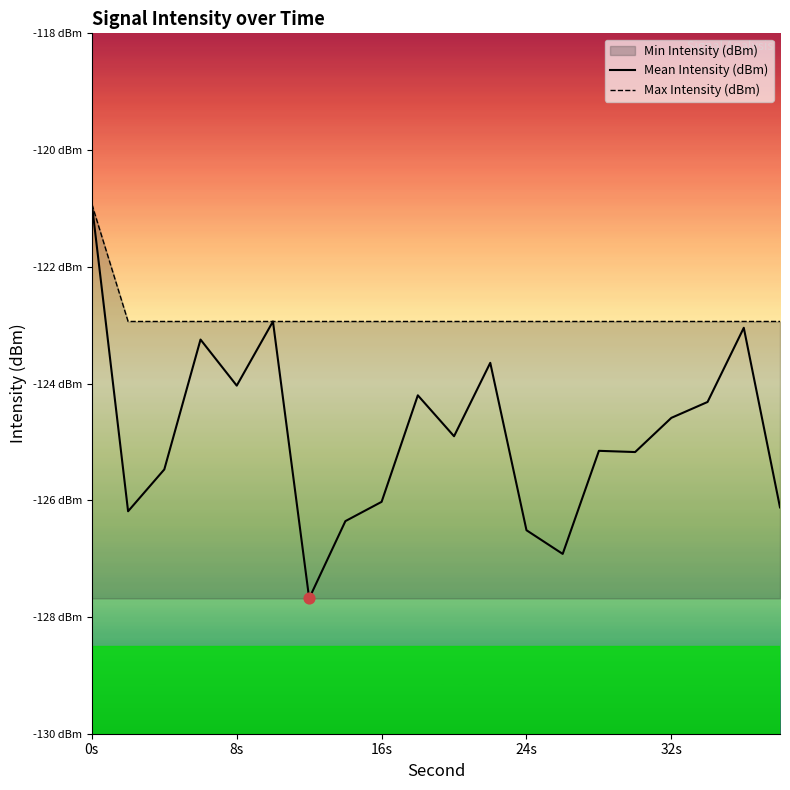

At how many categories does at least one series exceed -122?

1